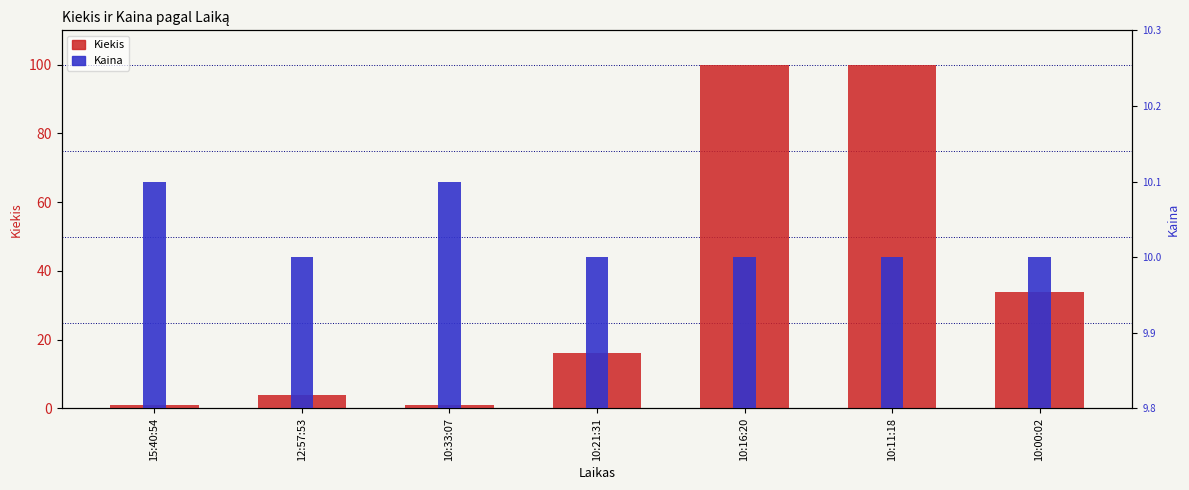

At which category is the sum across all series the highest?

10:16:20